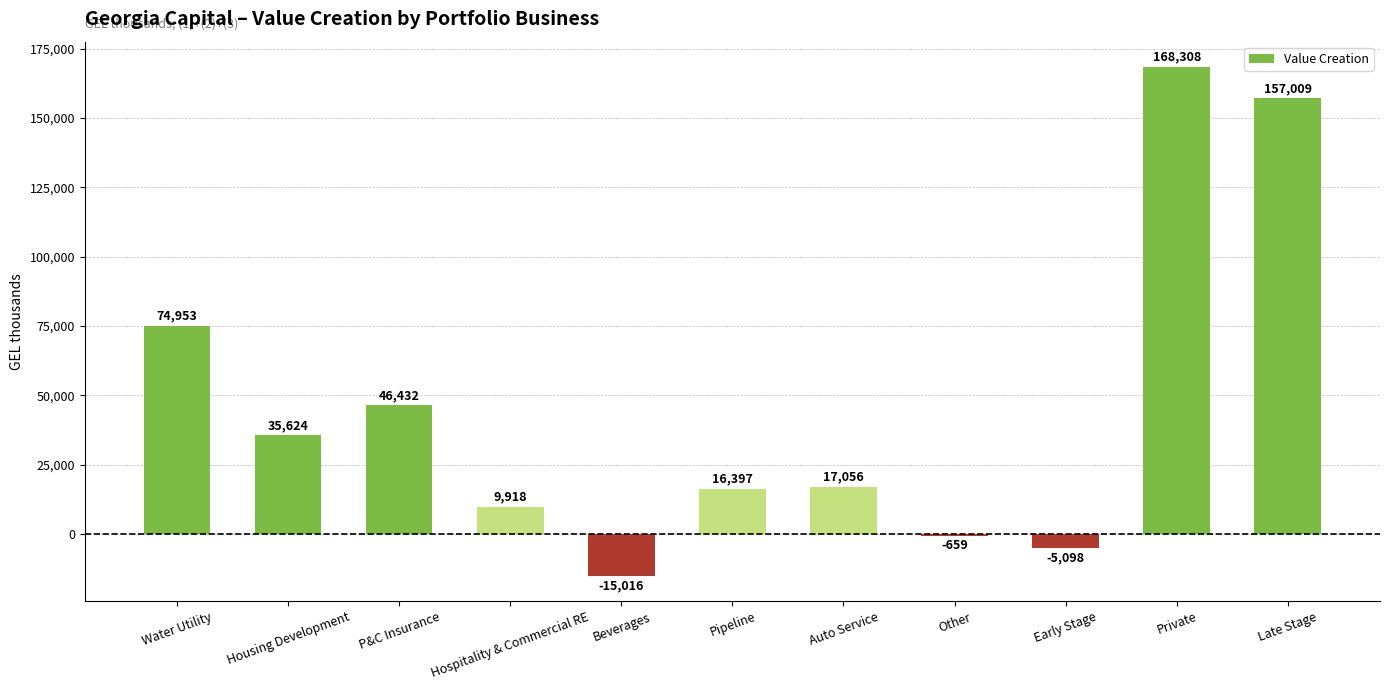

What is the difference between the values at Hospitality & Commercial RE and Private?

158390